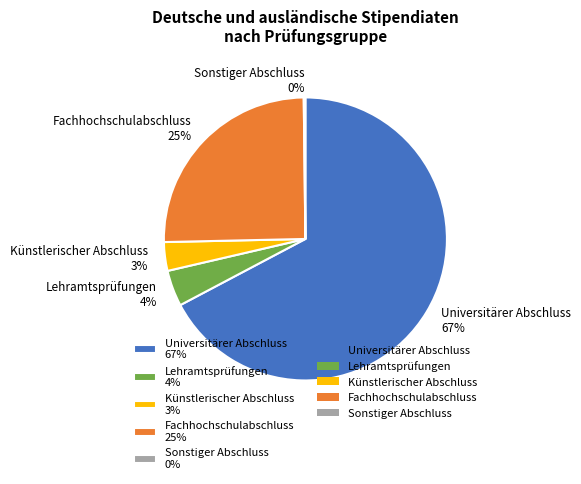

To the nearest percent, what is the difference between the Künstlerischer Abschluss 3% and Fachhochschulabschluss 25% slice percentages?

22%